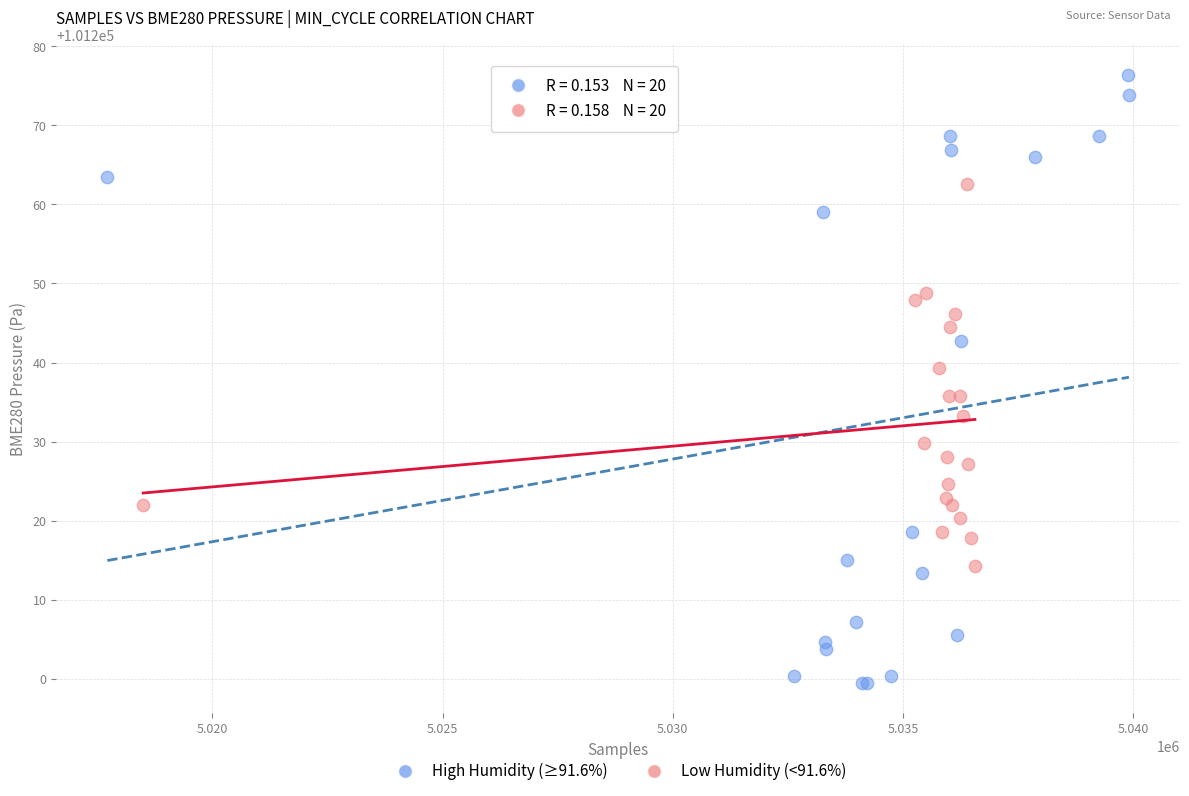

Which series has the widest spread of Y values?

High Humidity (≥91.6%)